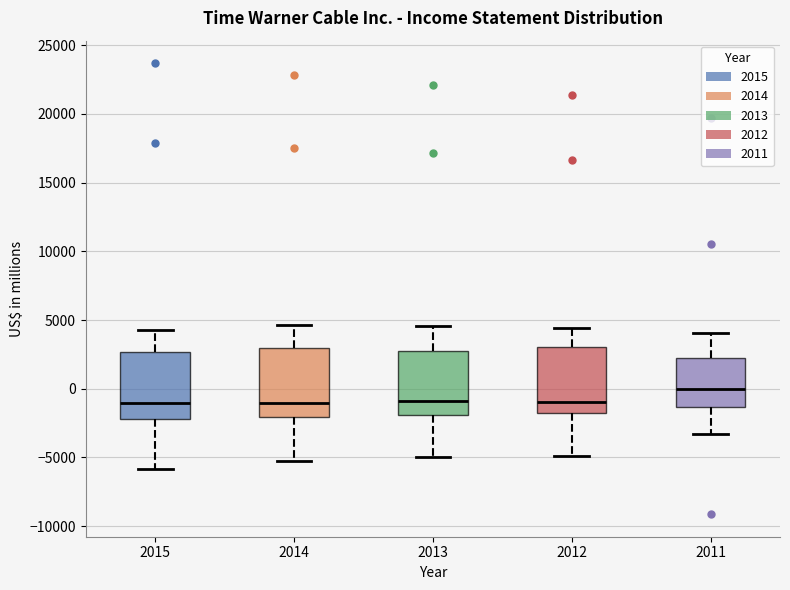

Where does the lower whisker of the box at x = 2015 end on the y-axis? The values are not printed on the chart, so give them approximately, as read against the axis.

-6000